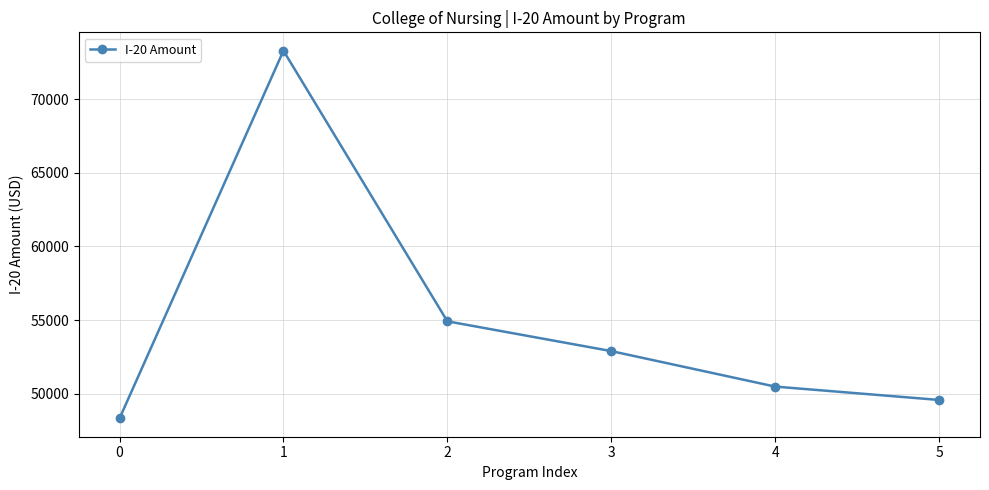

What is the greatest value displayed?

73315.6